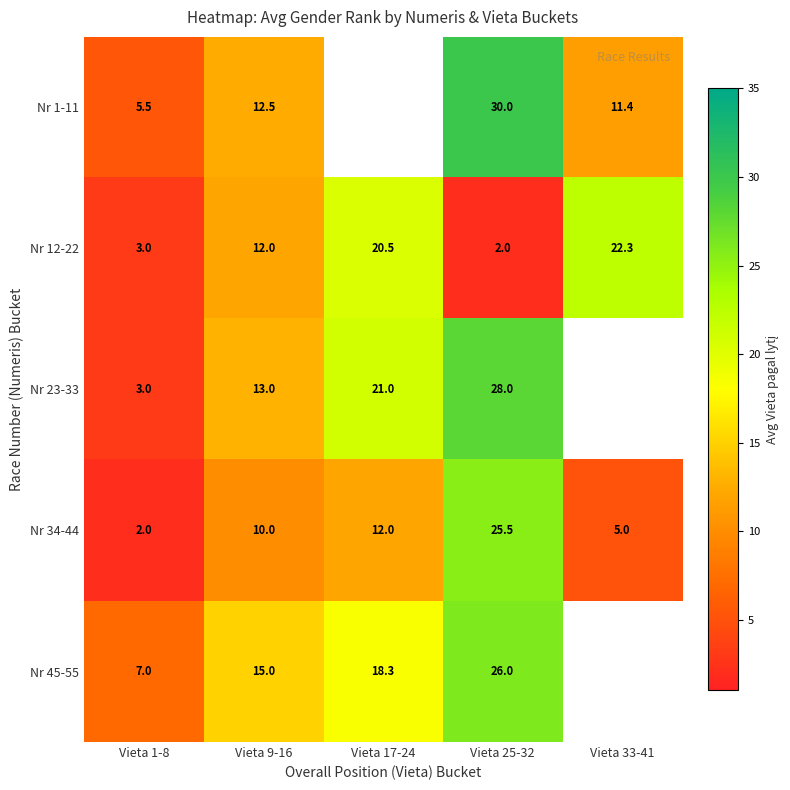

At which category is the sum across all series the highest?

Vieta 25-32